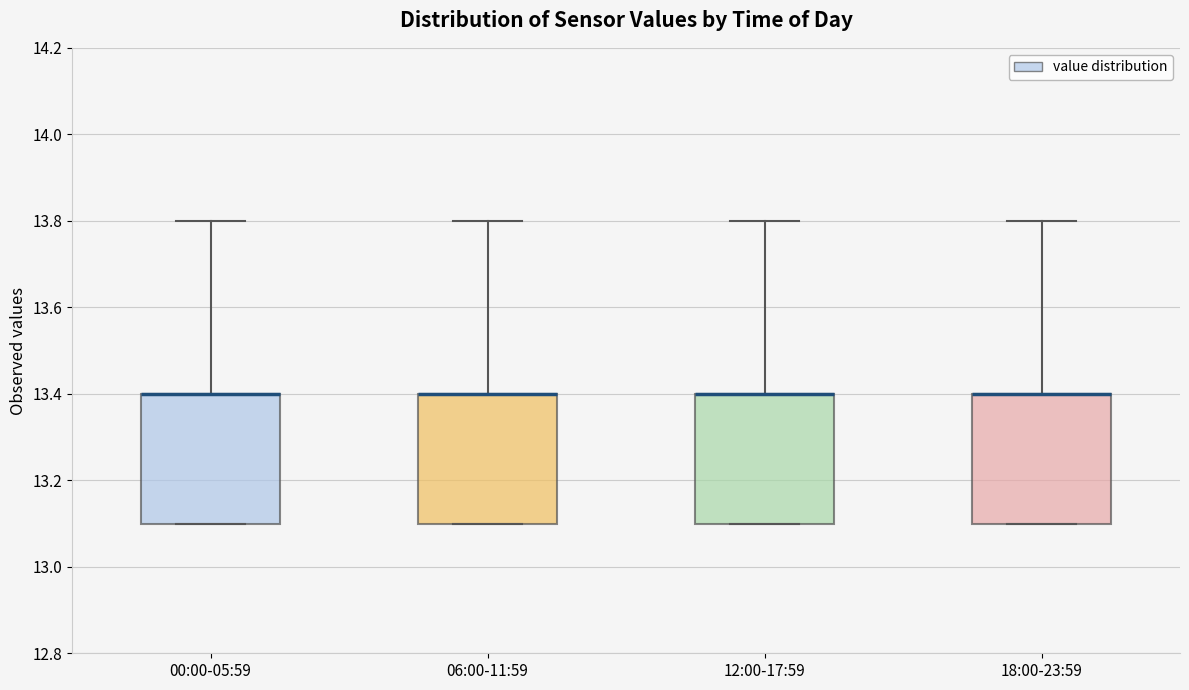

Where does the upper whisker of the box for 12:00-17:59 end on the y-axis? The values are not printed on the chart, so give them approximately, as read against the axis.

13.8